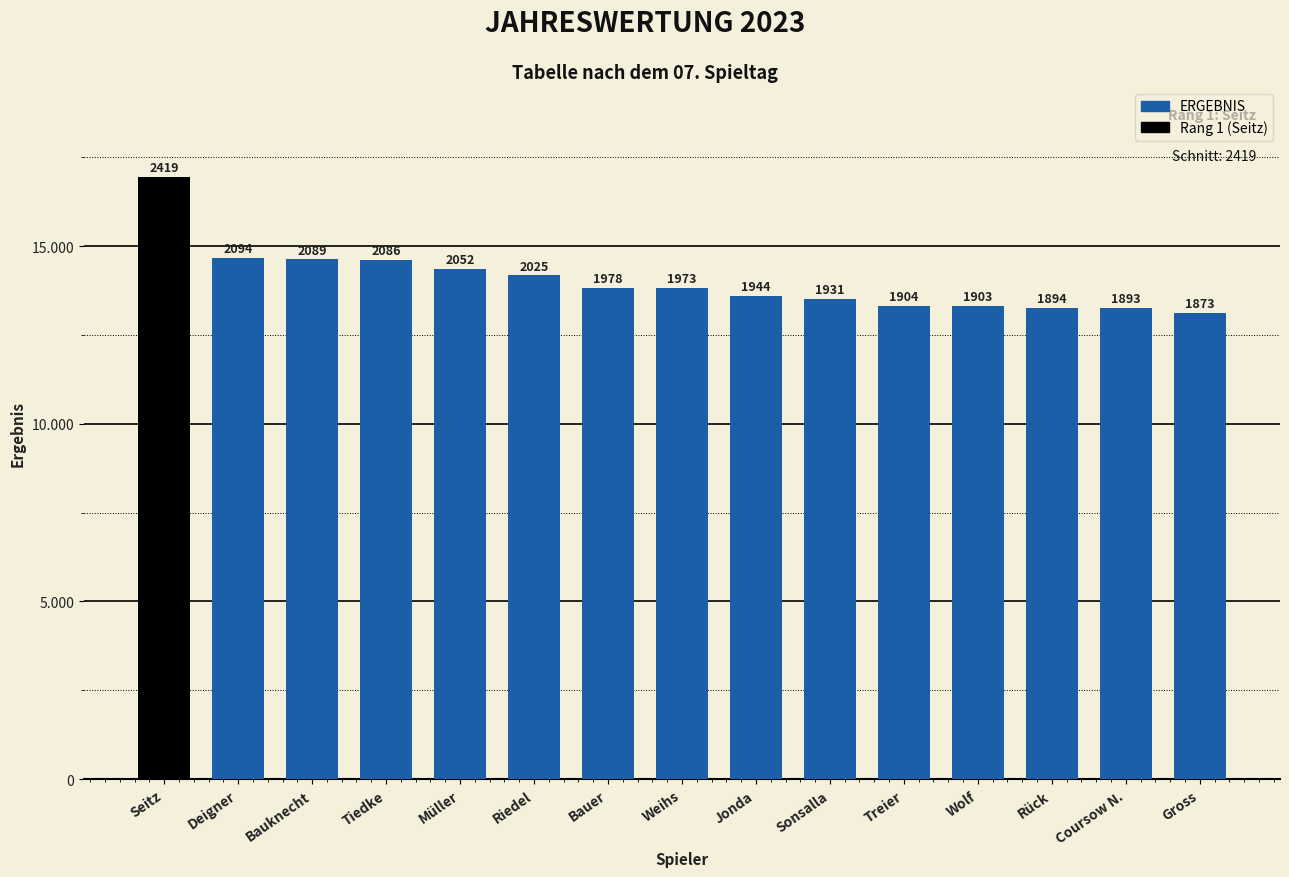

Are the bars horizontal?

No